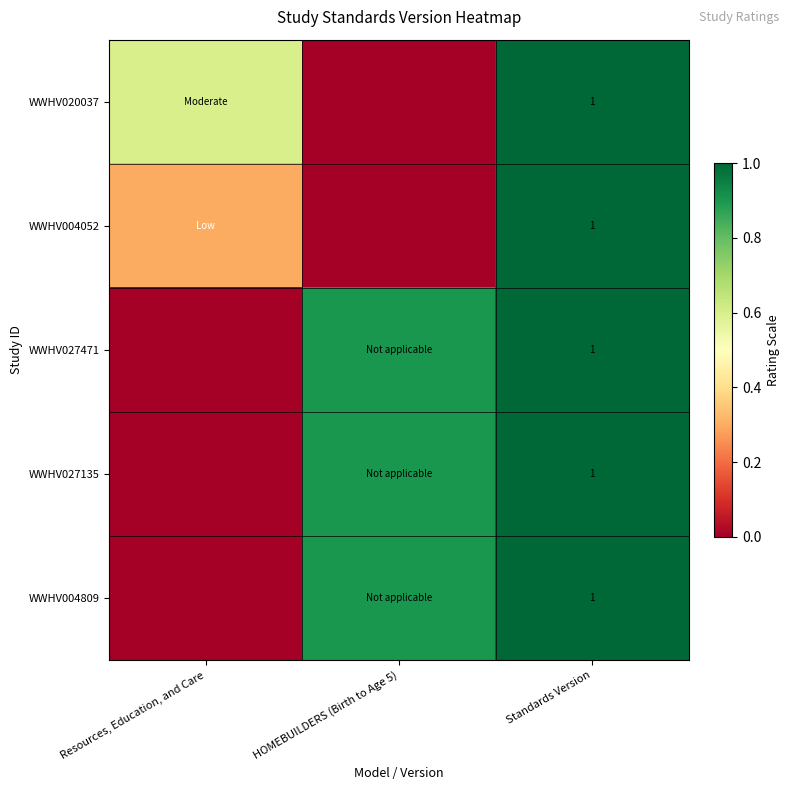

Is it true that WWHV004809 equals 0.3 at Standards Version?

False